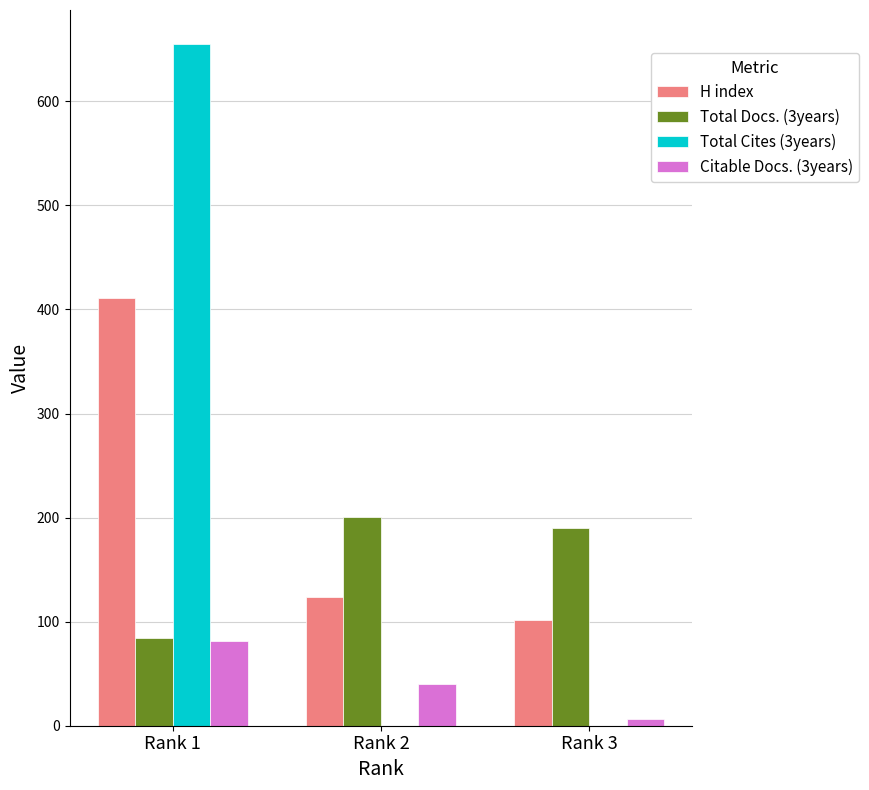

Which category has the highest value across all series?

Rank 1